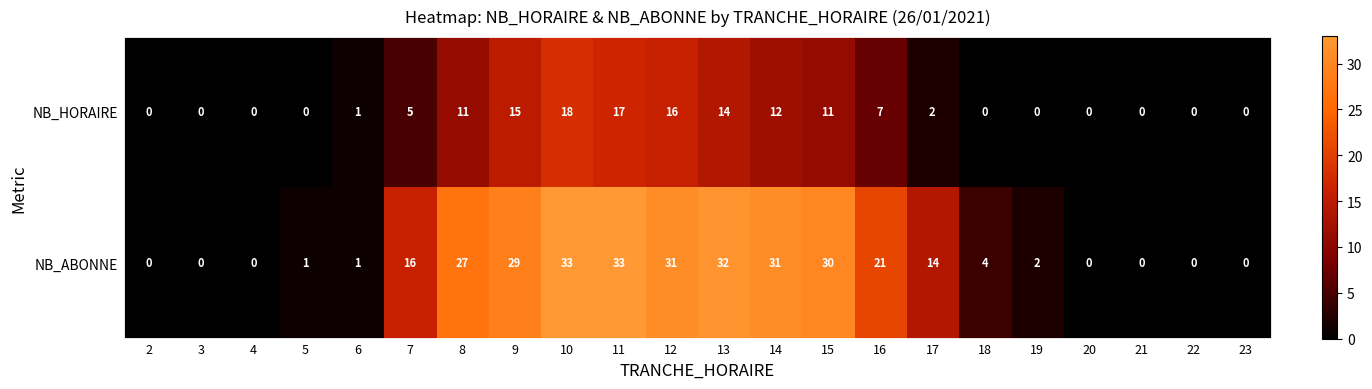

What is the total value across all series at 6?

2